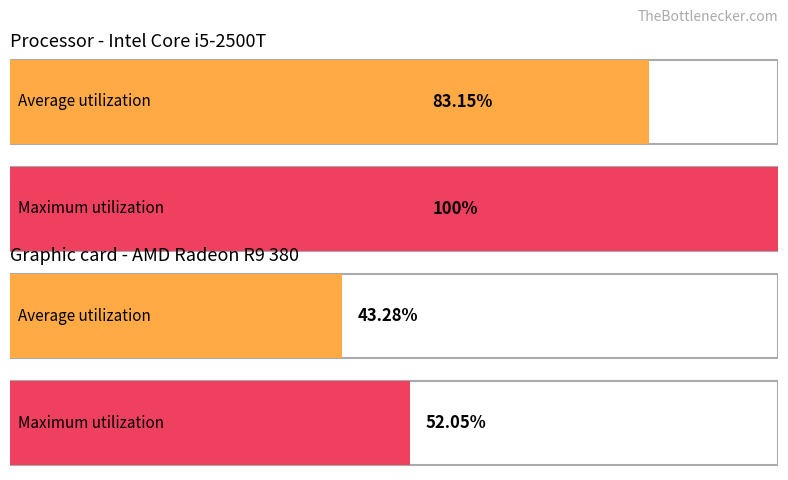

The Average utilization series shows 33 at numsrv. True or false?

False